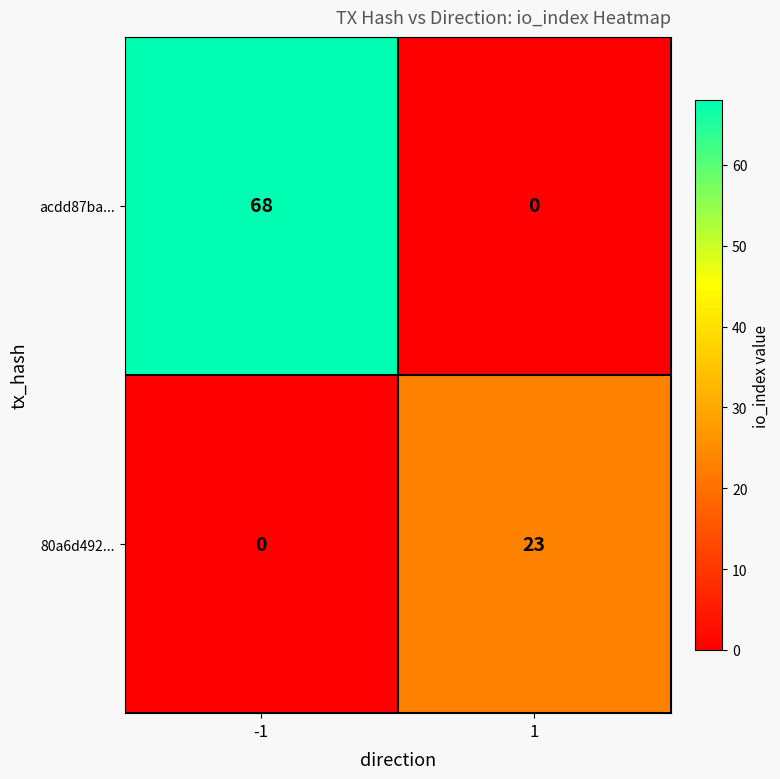

Reading left to right, transcribe all the data shown in this chart.

acdd87ba...: 68	0
80a6d492...: 0	23